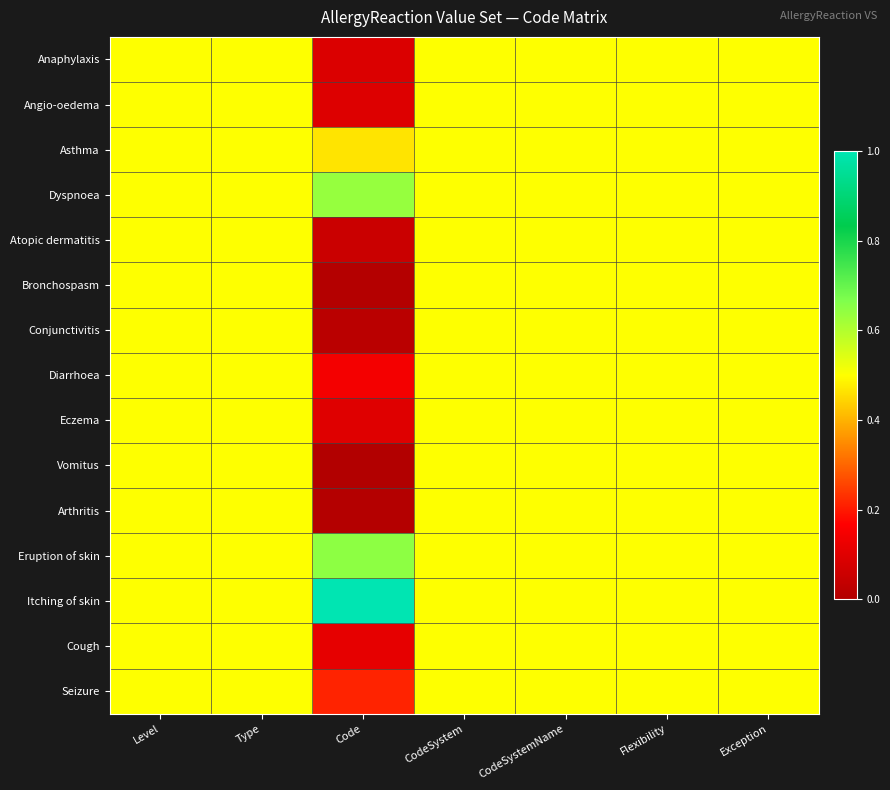

Reading left to right, what are all the values shown in this chart?

Anaphylaxis: Level=0.5	Type=0.5	Code=0.1	CodeSystem=0.5	CodeSystemName=0.5	Flexibility=0.5	Exception=0.5
Angio-oedema: Level=0.5	Type=0.5	Code=0.1	CodeSystem=0.5	CodeSystemName=0.5	Flexibility=0.5	Exception=0.5
Asthma: Level=0.5	Type=0.5	Code=0.5	CodeSystem=0.5	CodeSystemName=0.5	Flexibility=0.5	Exception=0.5
Dyspnoea: Level=0.5	Type=0.5	Code=0.6	CodeSystem=0.5	CodeSystemName=0.5	Flexibility=0.5	Exception=0.5
Atopic dermatitis: Level=0.5	Type=0.5	Code=0.1	CodeSystem=0.5	CodeSystemName=0.5	Flexibility=0.5	Exception=0.5
Bronchospasm: Level=0.5	Type=0.5	Code=0.0	CodeSystem=0.5	CodeSystemName=0.5	Flexibility=0.5	Exception=0.5
Conjunctivitis: Level=0.5	Type=0.5	Code=0.0	CodeSystem=0.5	CodeSystemName=0.5	Flexibility=0.5	Exception=0.5
Diarrhoea: Level=0.5	Type=0.5	Code=0.1	CodeSystem=0.5	CodeSystemName=0.5	Flexibility=0.5	Exception=0.5
Eczema: Level=0.5	Type=0.5	Code=0.1	CodeSystem=0.5	CodeSystemName=0.5	Flexibility=0.5	Exception=0.5
Vomitus: Level=0.5	Type=0.5	Code=0.0	CodeSystem=0.5	CodeSystemName=0.5	Flexibility=0.5	Exception=0.5
Arthritis: Level=0.5	Type=0.5	Code=0.0	CodeSystem=0.5	CodeSystemName=0.5	Flexibility=0.5	Exception=0.5
Eruption of skin: Level=0.5	Type=0.5	Code=0.6	CodeSystem=0.5	CodeSystemName=0.5	Flexibility=0.5	Exception=0.5
Itching of skin: Level=0.5	Type=0.5	Code=1.0	CodeSystem=0.5	CodeSystemName=0.5	Flexibility=0.5	Exception=0.5
Cough: Level=0.5	Type=0.5	Code=0.1	CodeSystem=0.5	CodeSystemName=0.5	Flexibility=0.5	Exception=0.5
Seizure: Level=0.5	Type=0.5	Code=0.2	CodeSystem=0.5	CodeSystemName=0.5	Flexibility=0.5	Exception=0.5